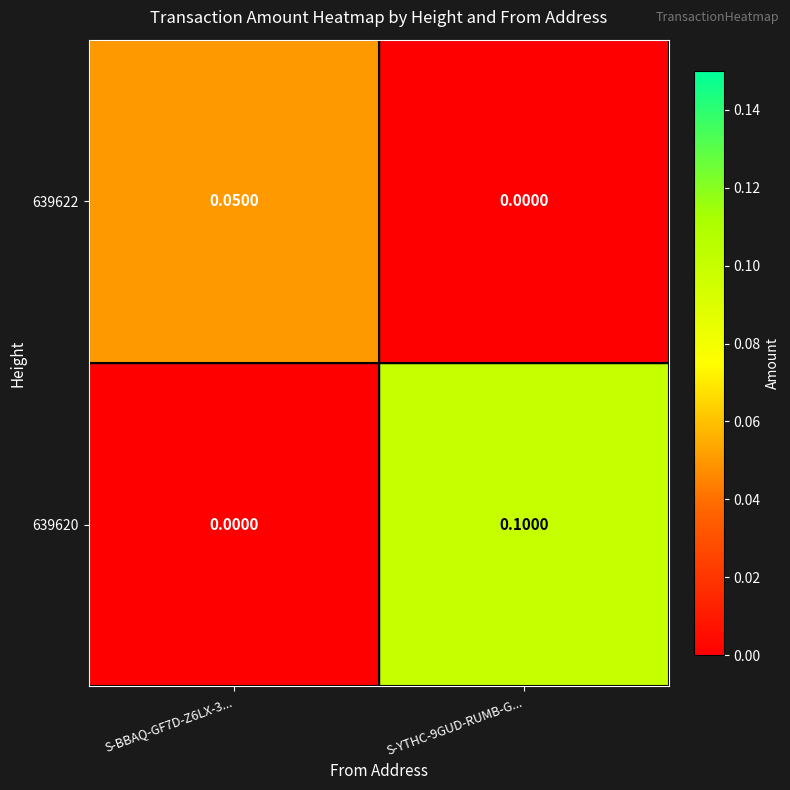

Is the value of 639622 at S-YTHC-9GUD-RUMB-G... greater than the value of 639620 at S-YTHC-9GUD-RUMB-G...?

No